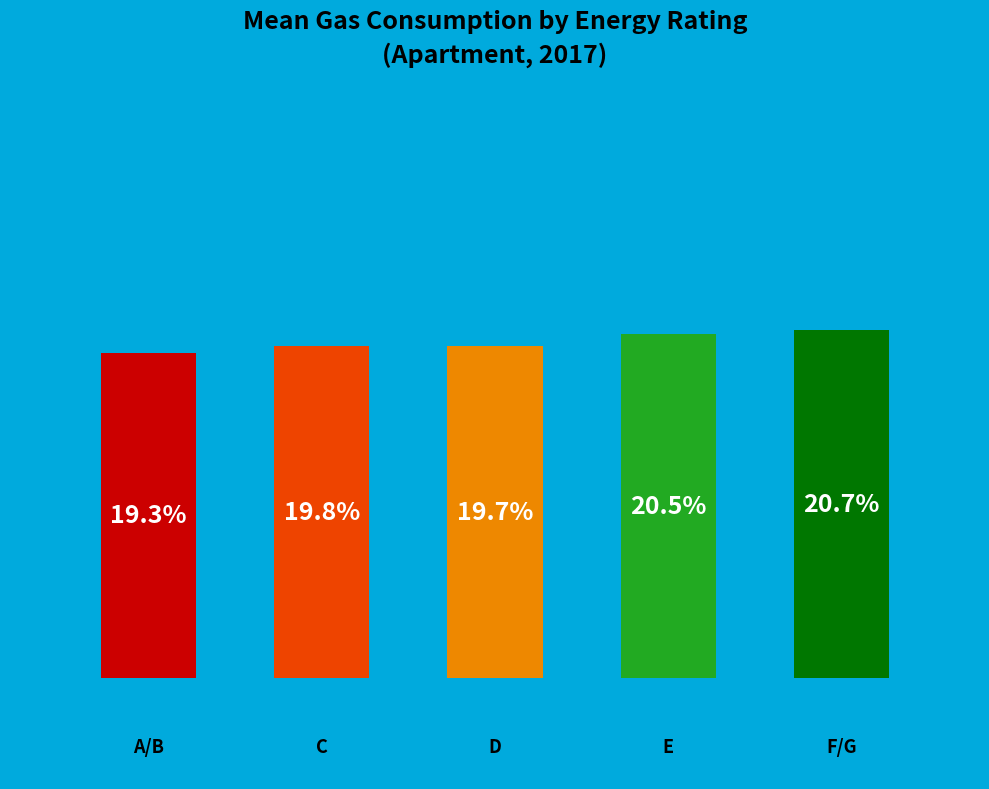

Is the sum of D and A/B greater than half?

No